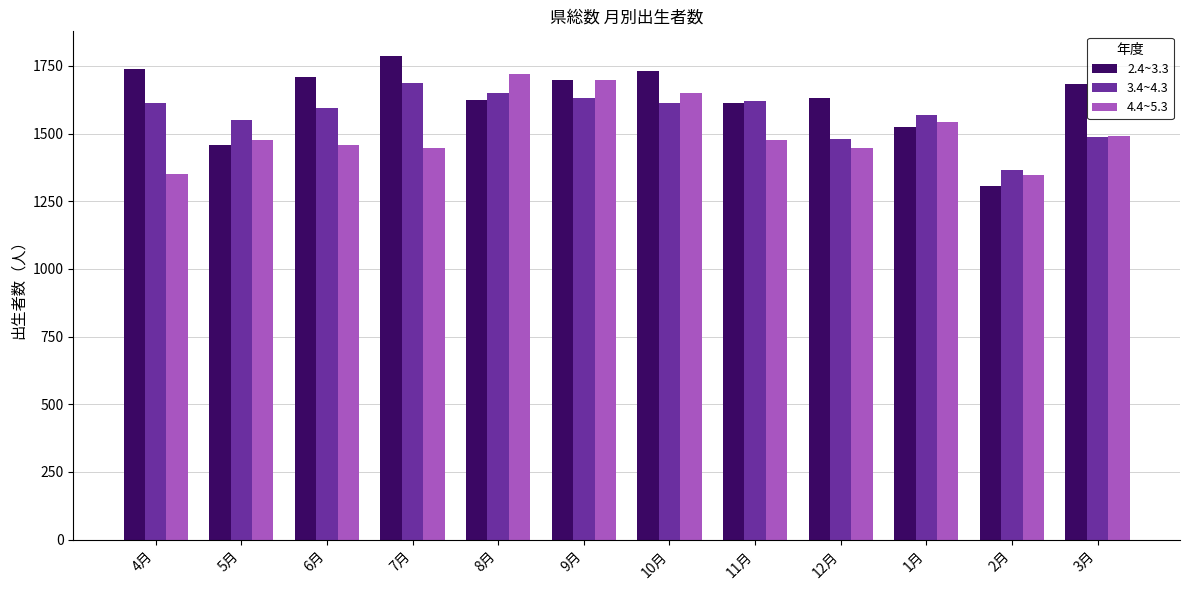

What are all the series names shown in the legend?

2.4~3.3, 3.4~4.3, 4.4~5.3